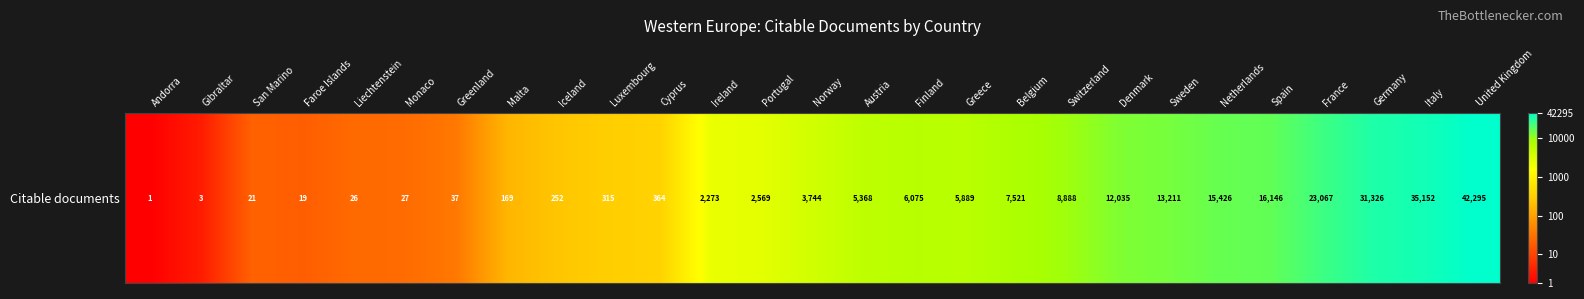

Which label corresponds to the smallest value in the chart?

Andorra